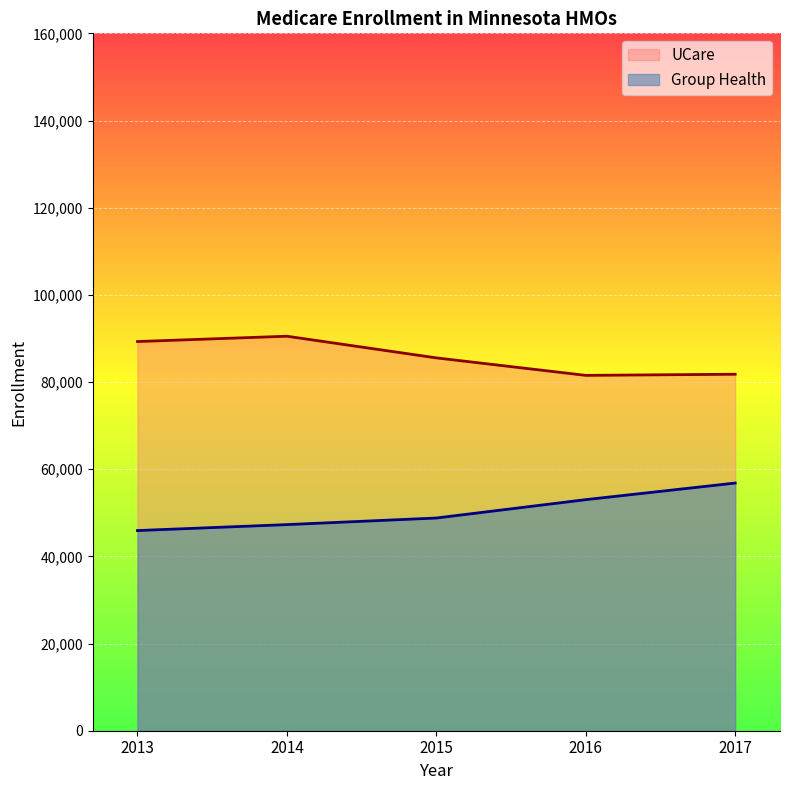

The value of Group Health at 2013 is 30817. True or false?

False